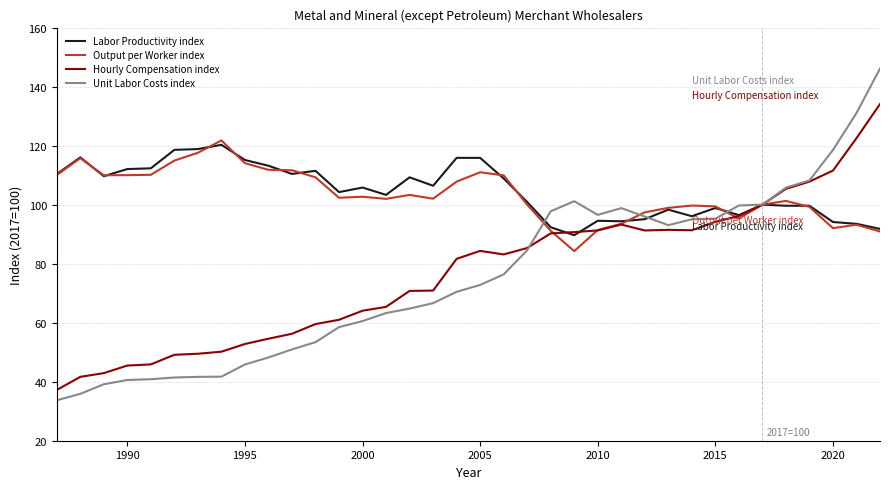

True or false: Hourly Compensation index and Output per Worker index cross at least once.

True